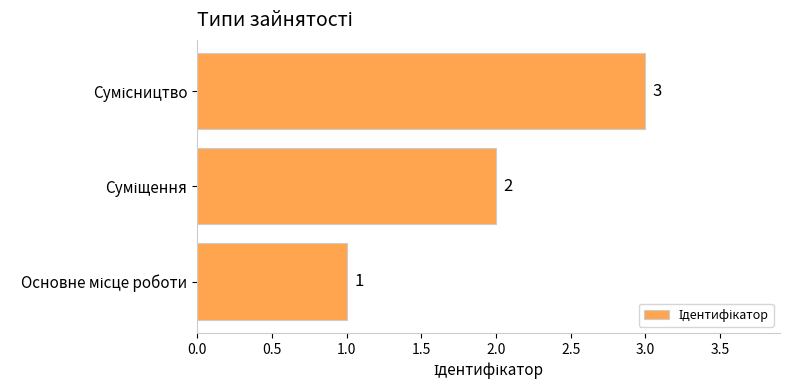

How many values are between 1 and 3?

3